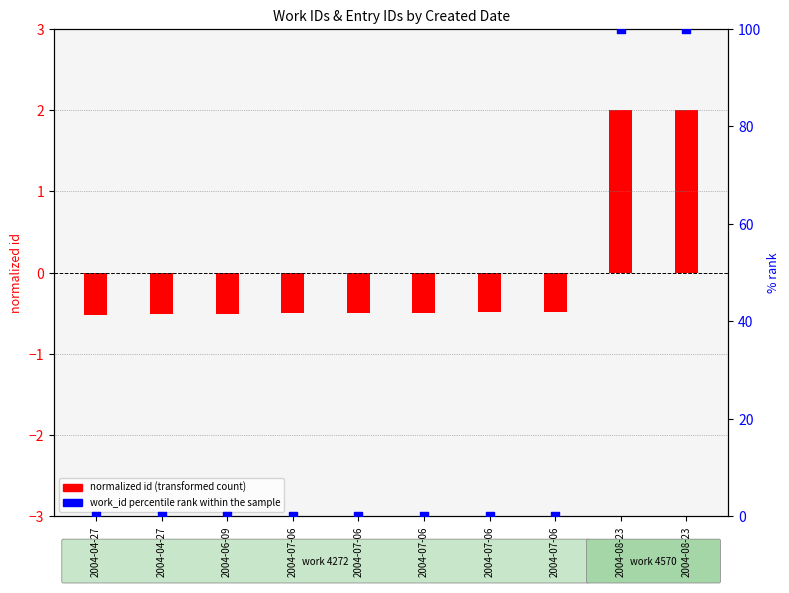

At how many categories does at least one series exceed 55?

2